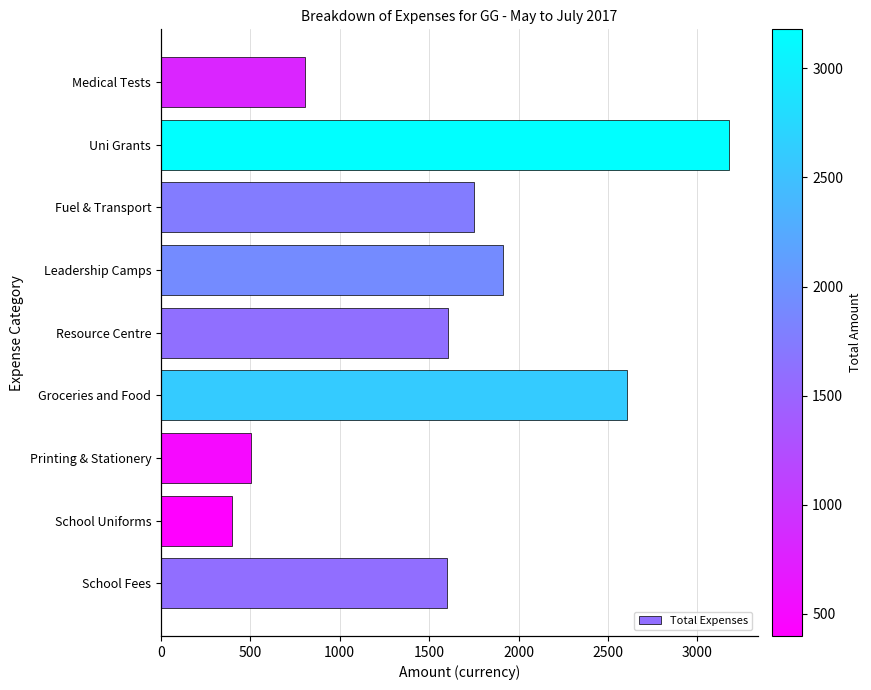

What is the difference between the second highest and second lowest values in the Total Expenses series?

2105.0